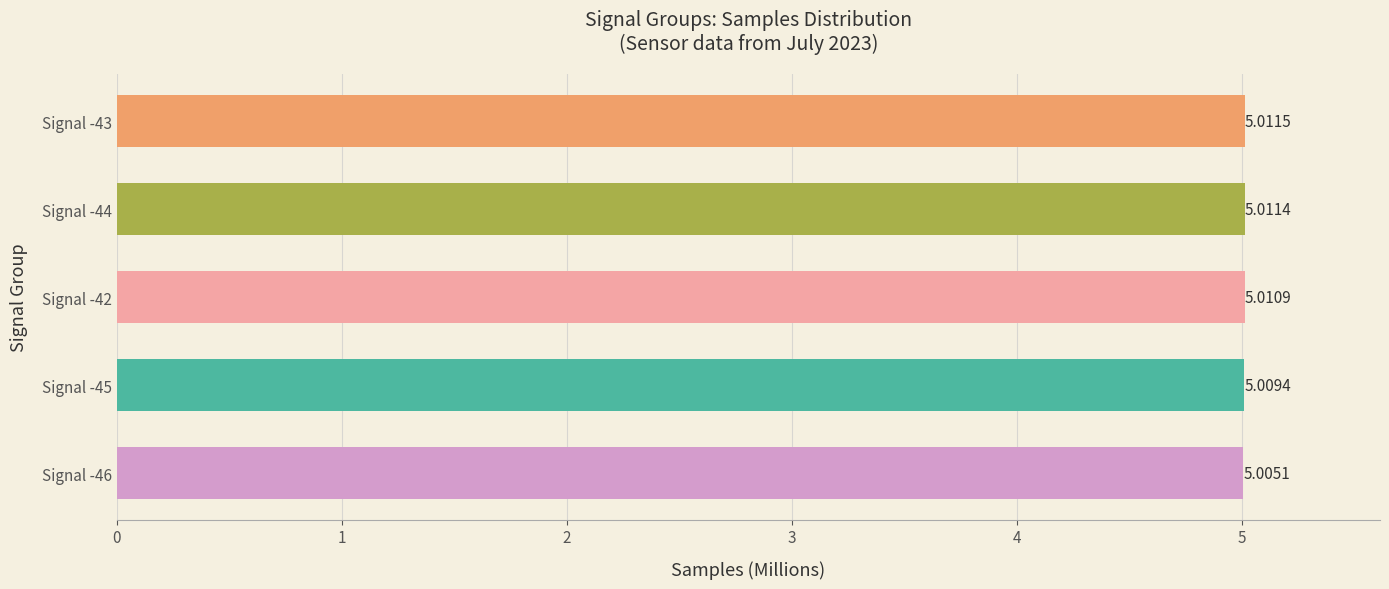

What is the average value?

5.0